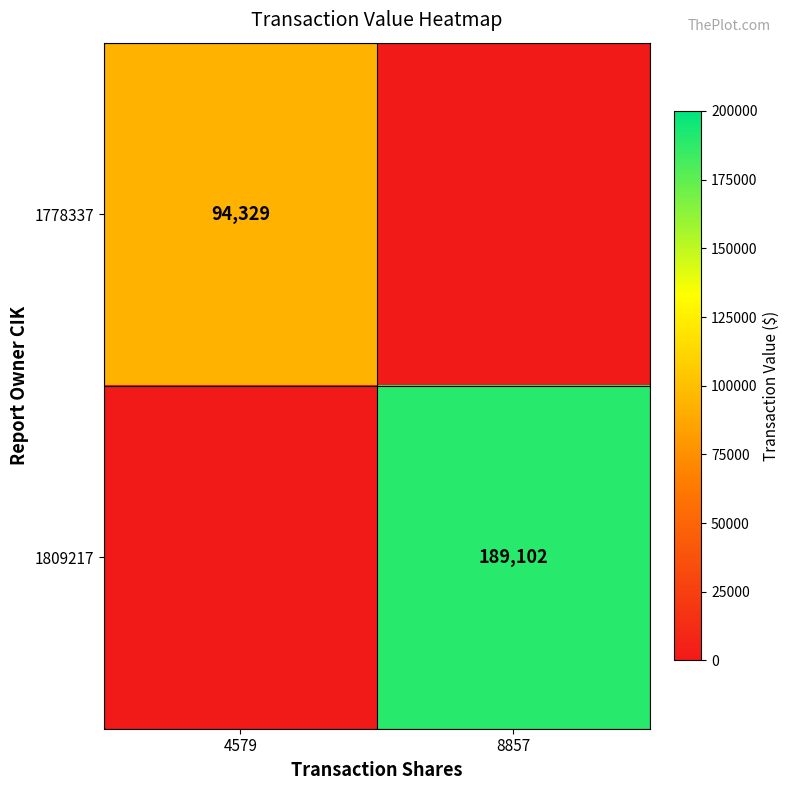

The value of 1778337 at 4579 is 94329. True or false?

True